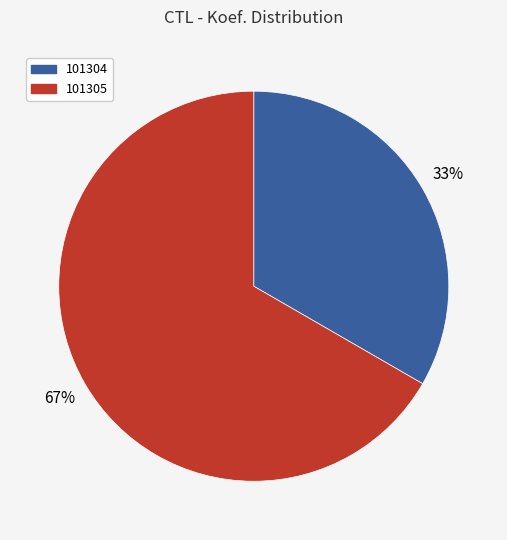

Which category has the smallest portion of the pie?

101304